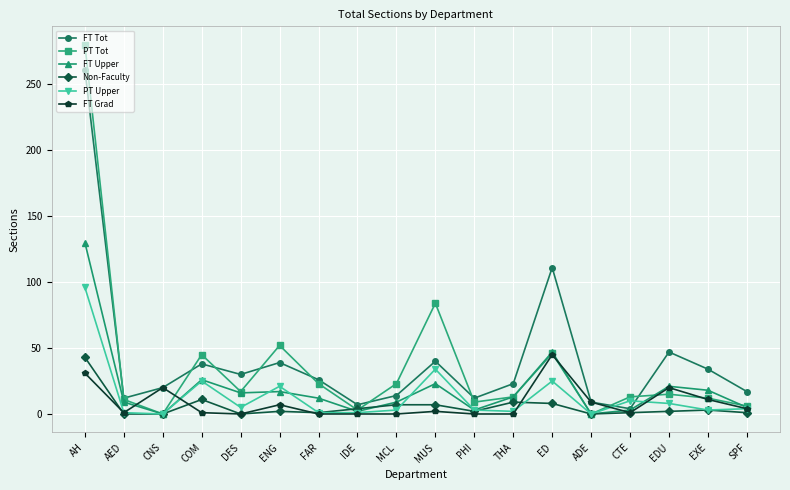

Which series has the largest range (max minus min)?

PT Tot